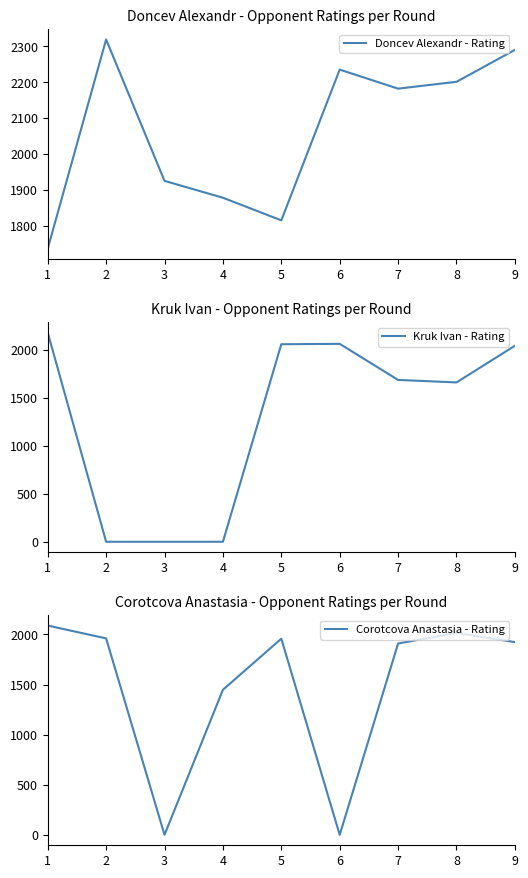

How many values in the Doncev Alexandr - Rating series exceed 2182?

4